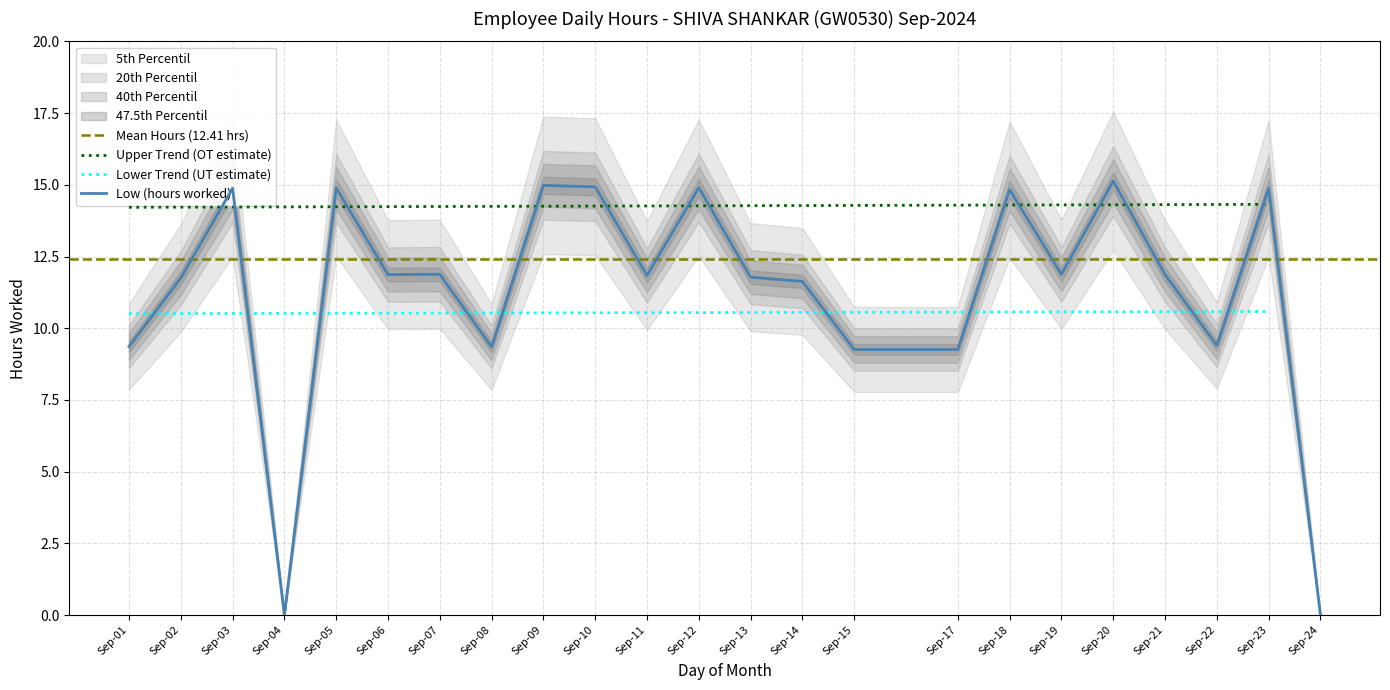

The value of Low (hours worked) at Sep-14 is 11.6. True or false?

True